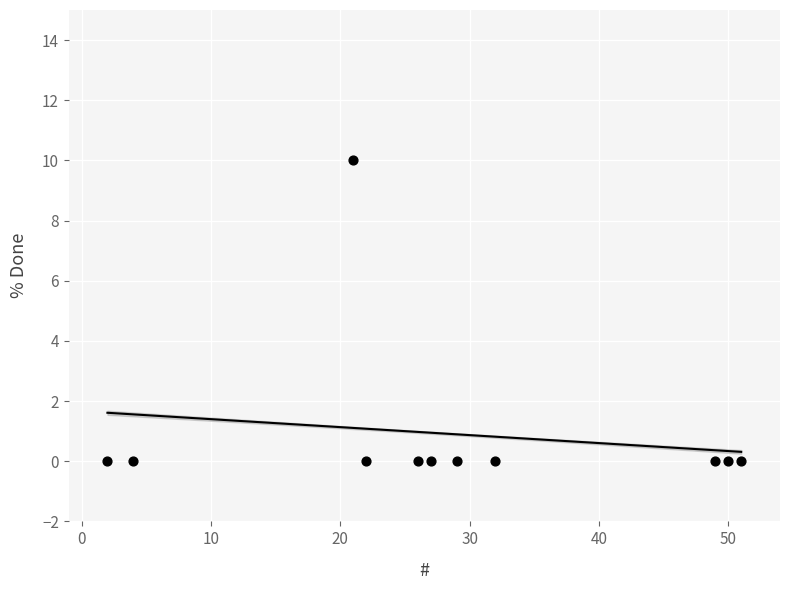

What is the range of X values (max minus min)?

49